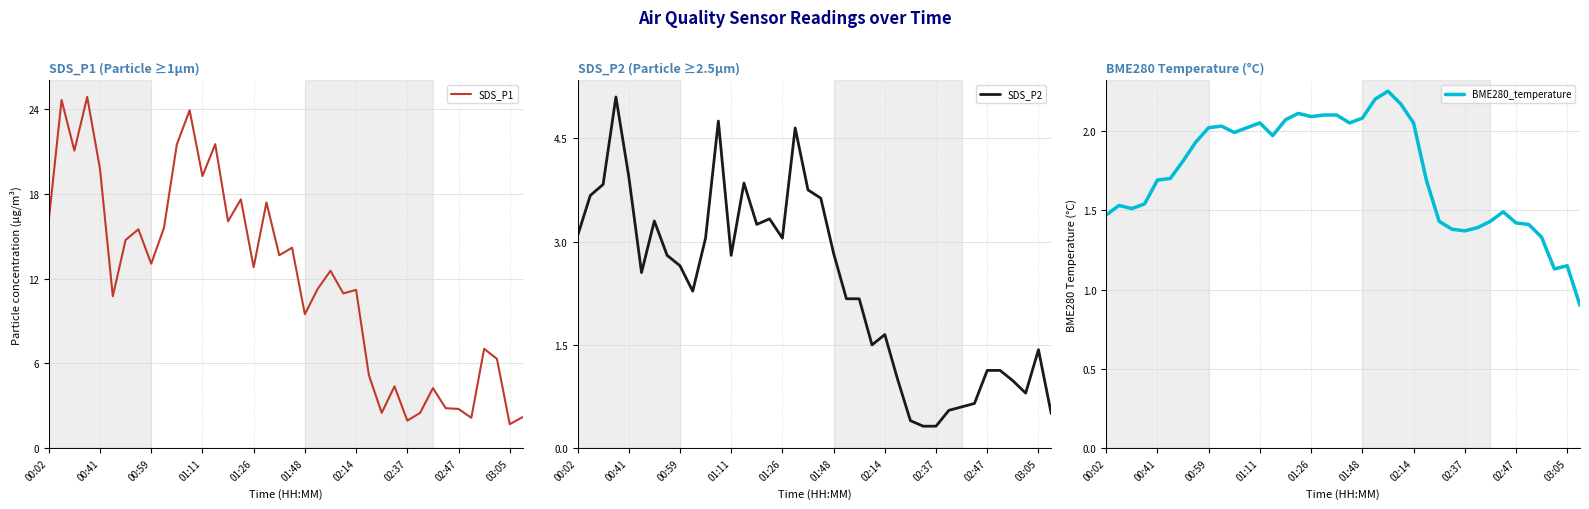

What is the sum of the BME280_temperature values at 00:02 and 26?

2.9